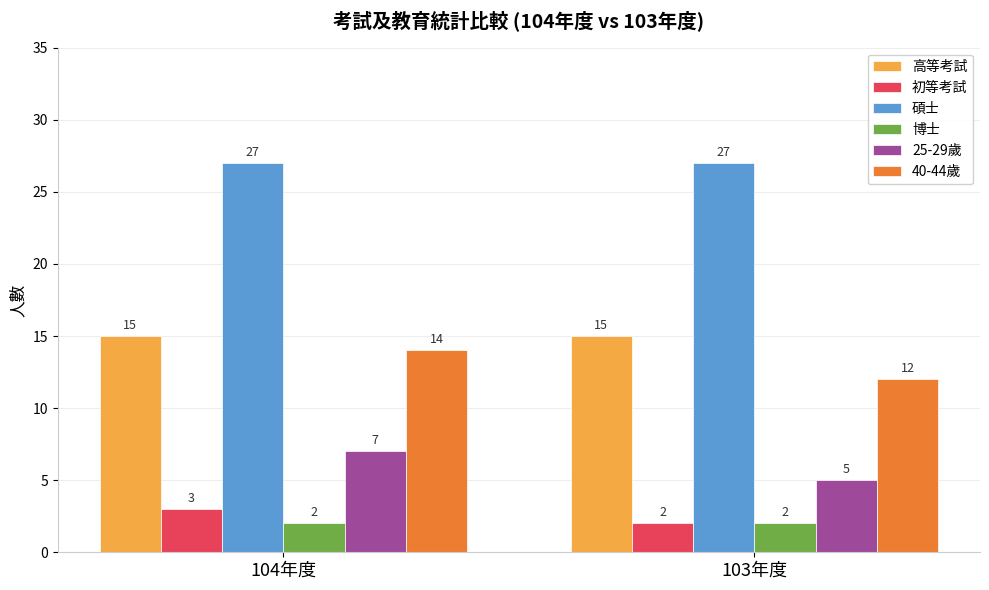

What is the approximate value of 博士 at 103年度?

2